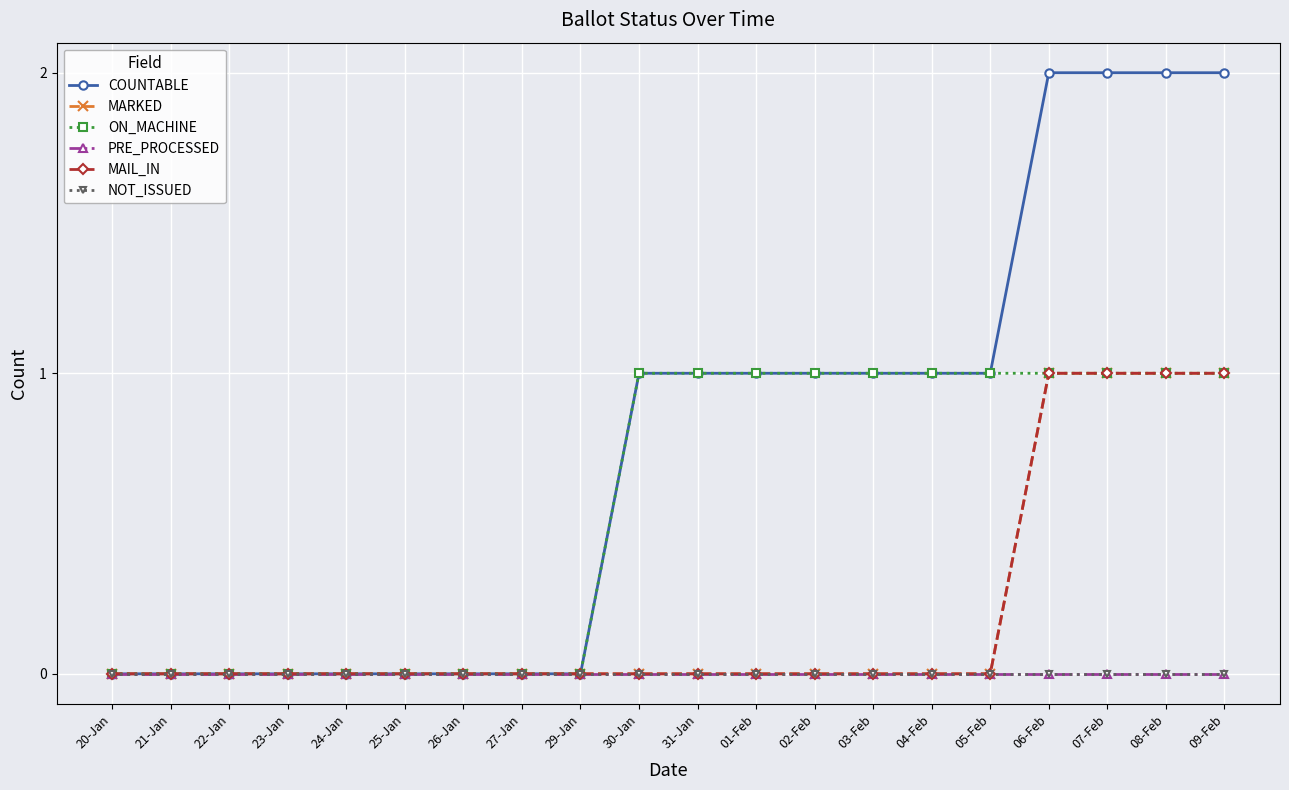

Reading left to right, extract all data points from this chart.

COUNTABLE: 0	0	0	0	0	0	0	0	0	1	1	1	1	1	1	1	2	2	2	2
MARKED: 0	0	0	0	0	0	0	0	0	0	0	0	0	0	0	0	1	1	1	1
ON_MACHINE: 0	0	0	0	0	0	0	0	0	1	1	1	1	1	1	1	1	1	1	1
PRE_PROCESSED: 0	0	0	0	0	0	0	0	0	0	0	0	0	0	0	0	0	0	0	0
MAIL_IN: 0	0	0	0	0	0	0	0	0	0	0	0	0	0	0	0	1	1	1	1
NOT_ISSUED: 0	0	0	0	0	0	0	0	0	0	0	0	0	0	0	0	0	0	0	0